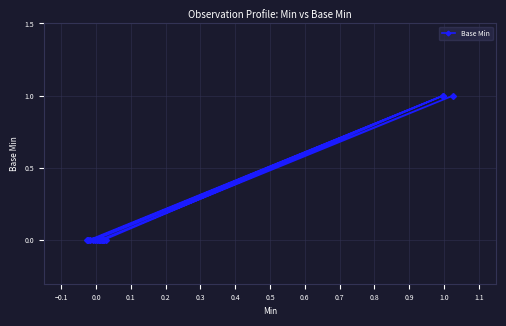

What is the sum of all values?

3